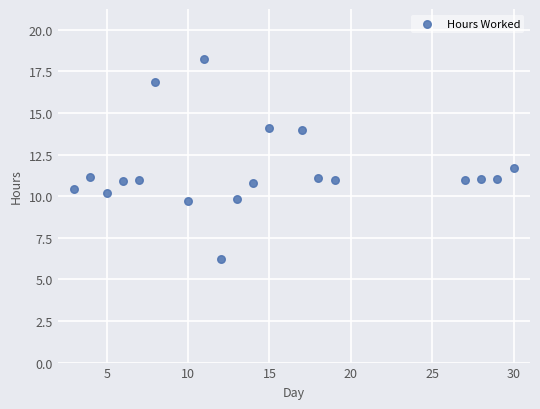

What Y value in the scatter plot is closest to 12?

11.7